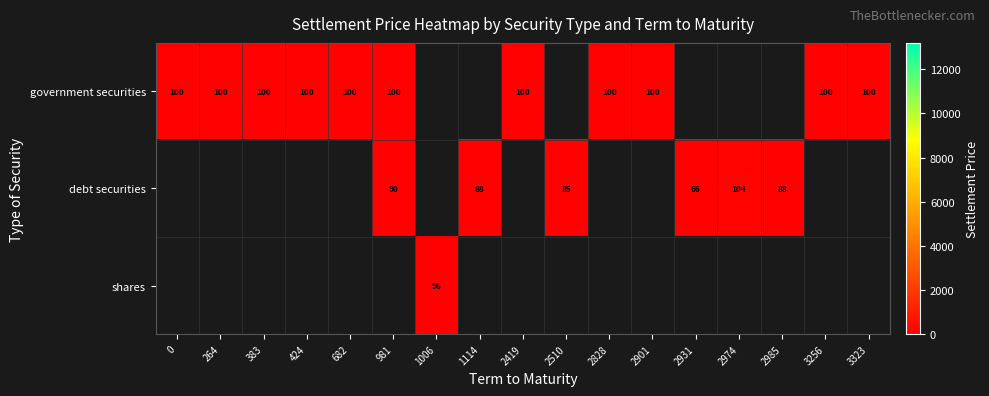

True or false: debt securities has a value of 138 at 2510.

False